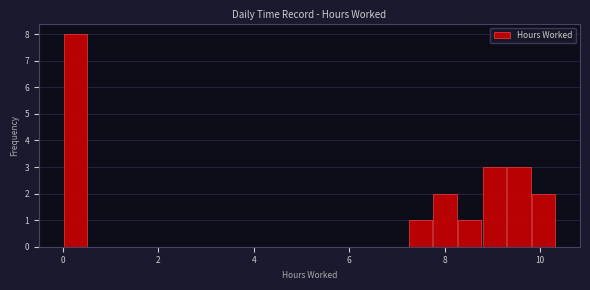

Around what value on the x-axis is the tallest bar? Give the approximate position of its centre, as read against the axis.

0.2